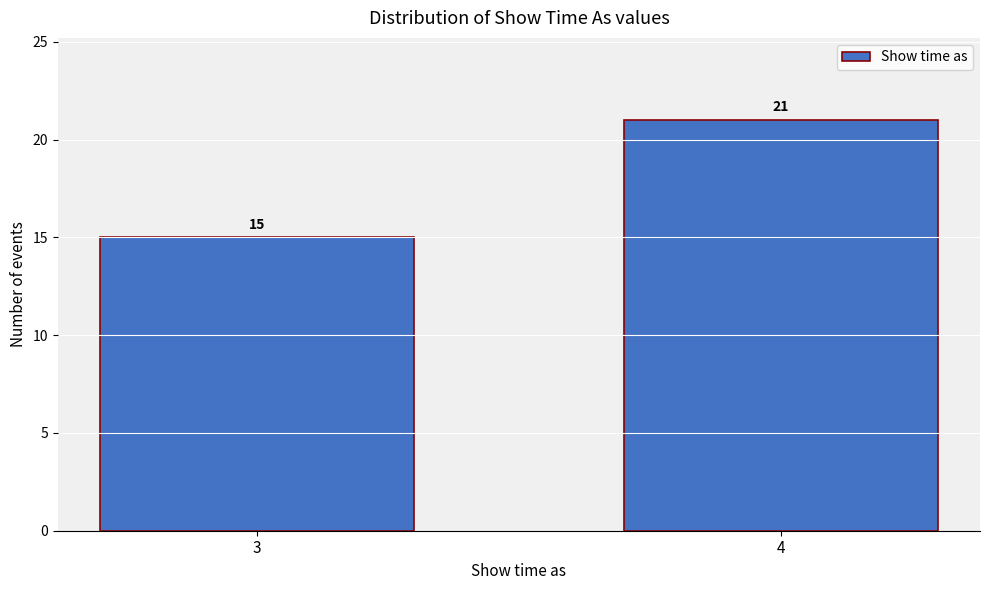

Reading left to right, extract all data points from this chart.

3=15	4=21